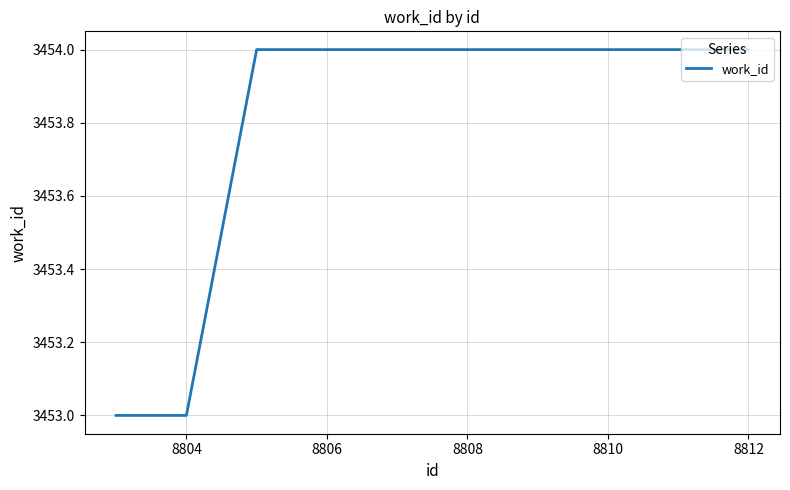

Reading left to right, list all the values displayed in this chart.

3453	3453	3454	3454	3454	3454	3454	3454	3454	3454